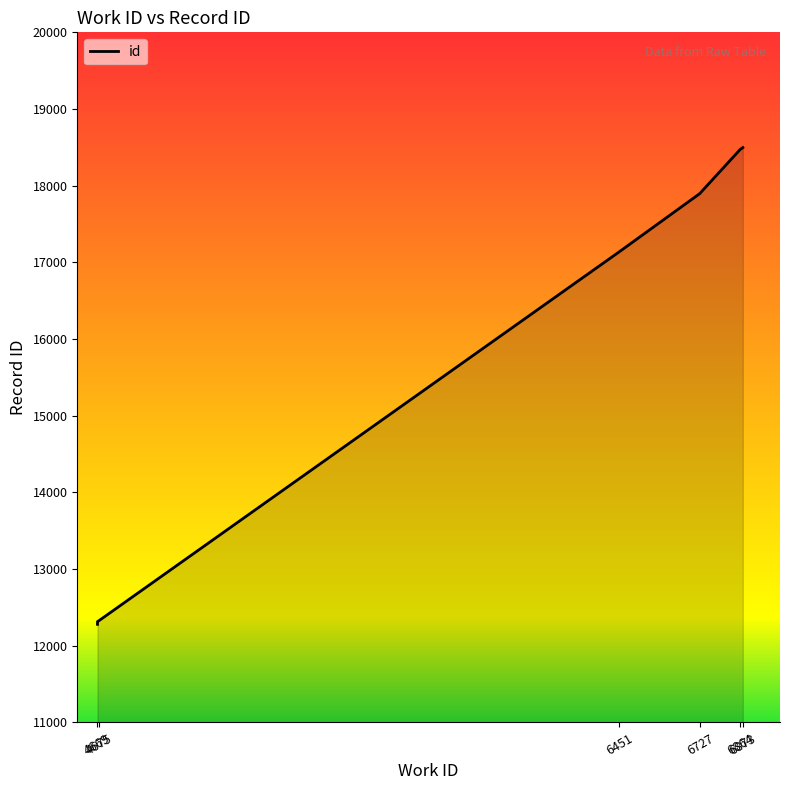

Is it true that the value at 4669 is 5116?

False